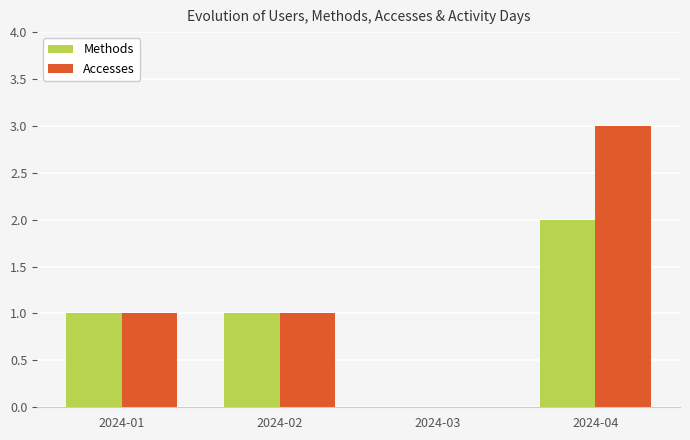

Is the value of Methods at 2024-04 greater than the value of Accesses at 2024-01?

Yes